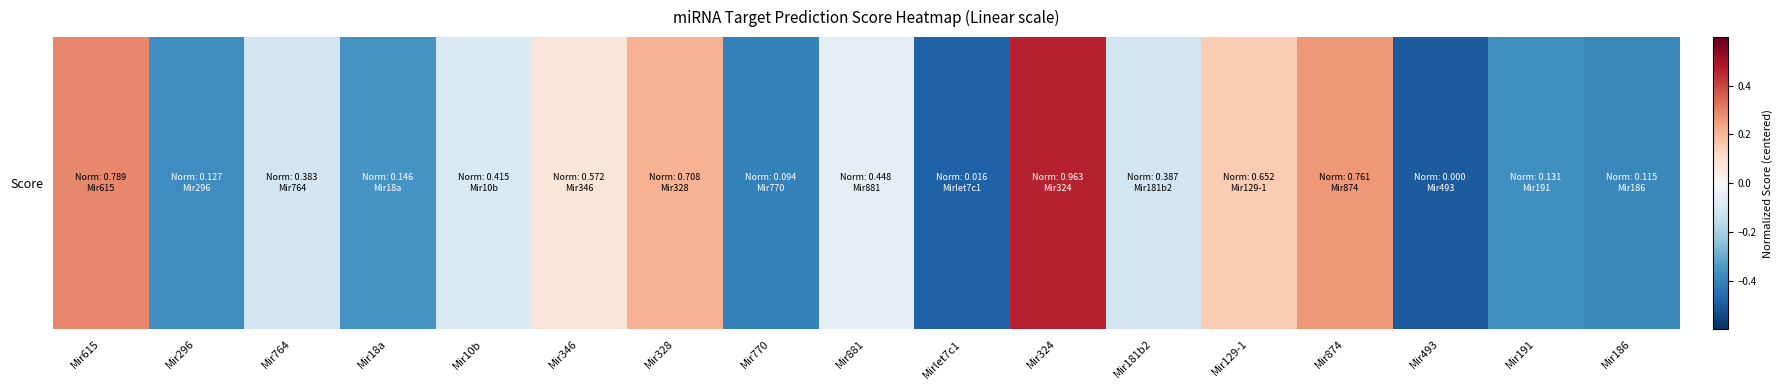

At which label does the data first exceed 0?

Mir615